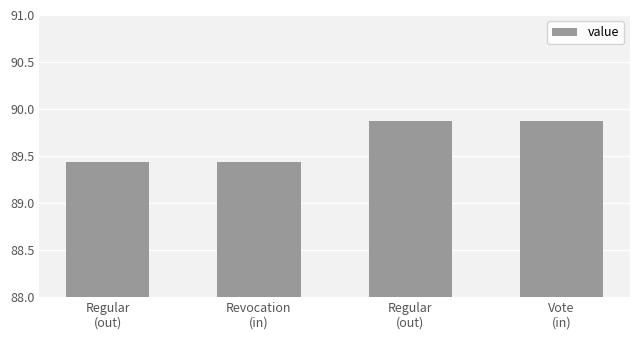

What is the minimum value shown in the chart?

89.4